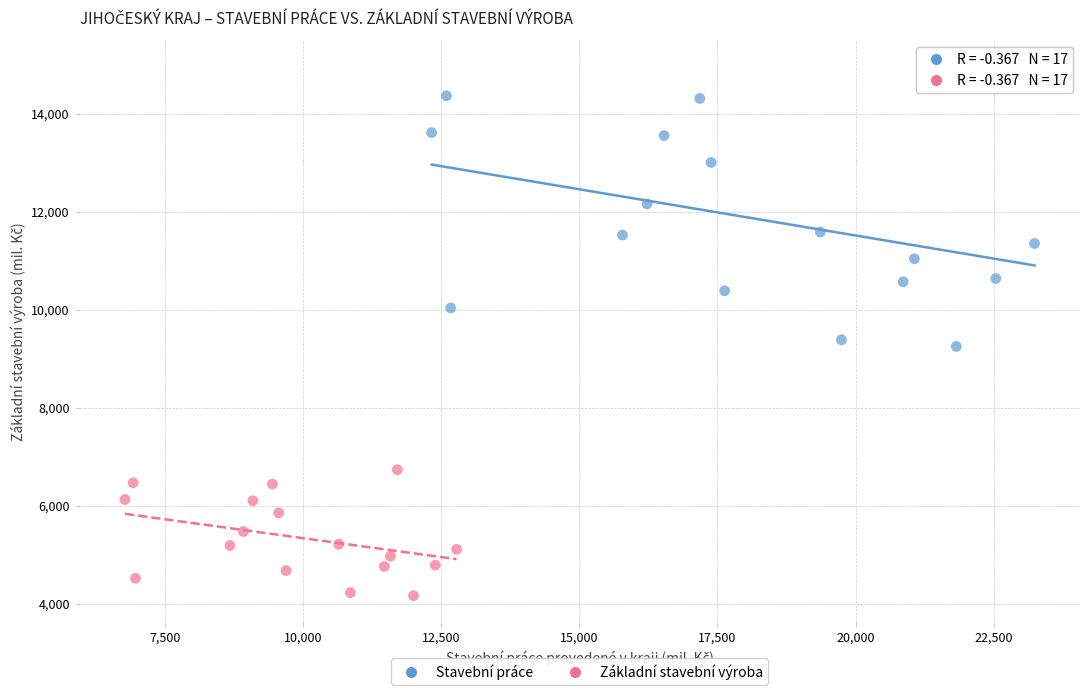

Which series contains the highest Y value?

Stavební práce